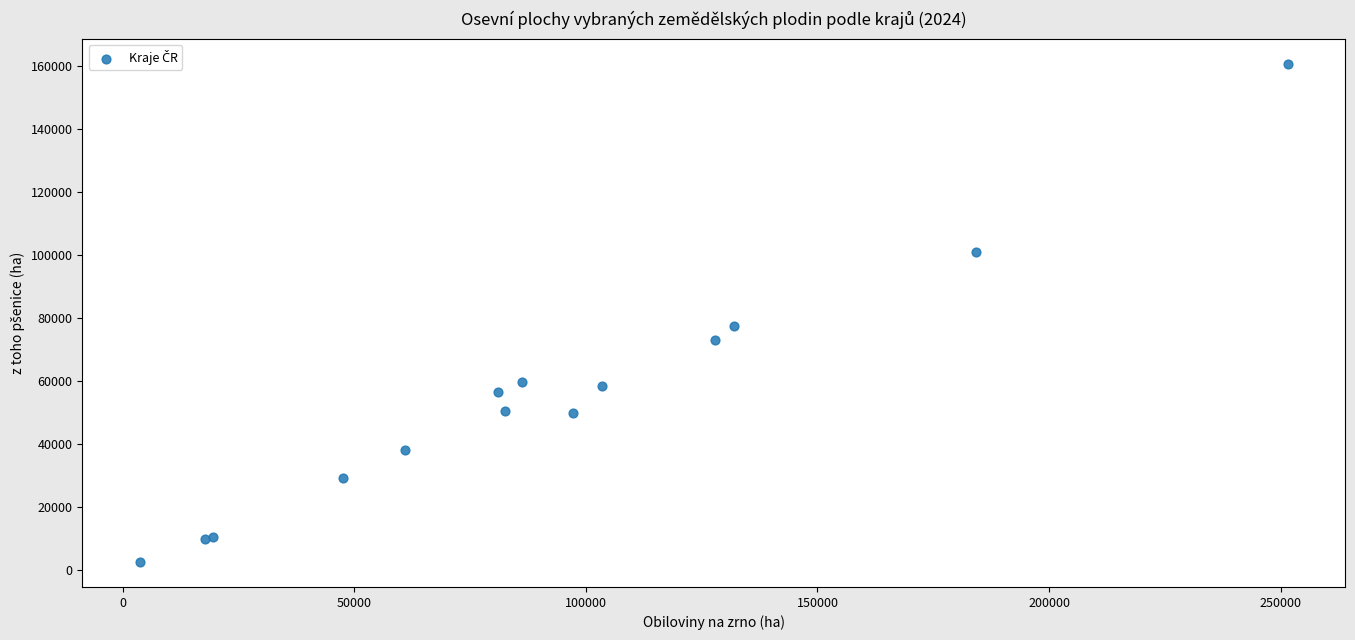

What Y value in the scatter plot is closest to 81569?

77399.1